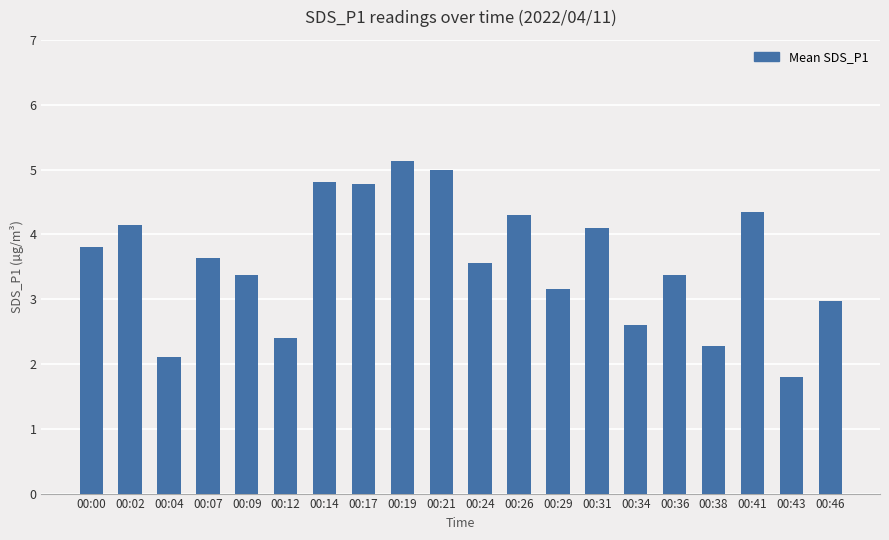

Which has a higher value, 00:09 or 00:26?

00:26